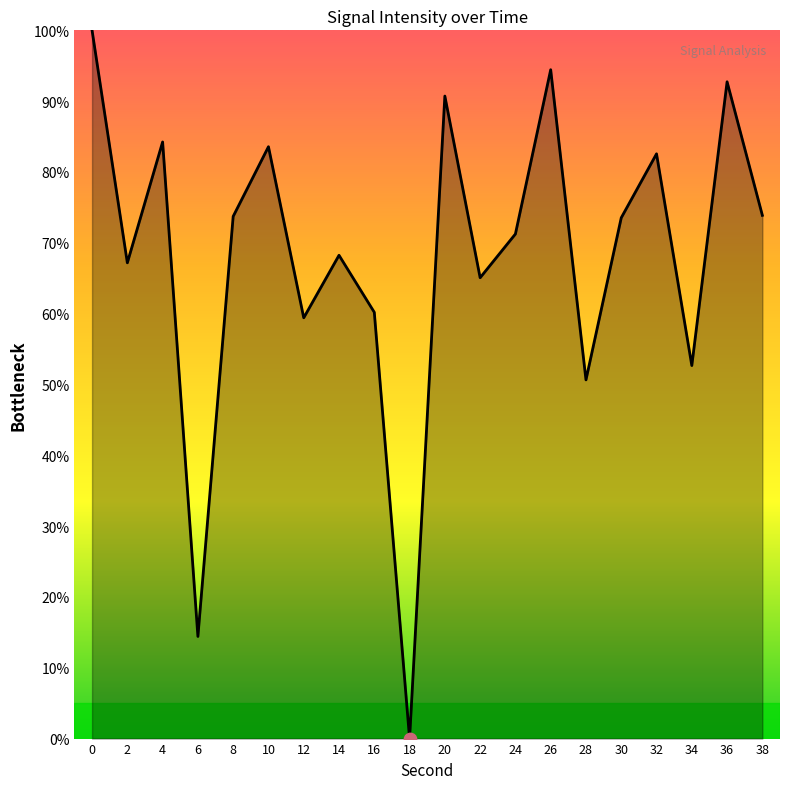

Which has a higher value, 8 or 26?

26